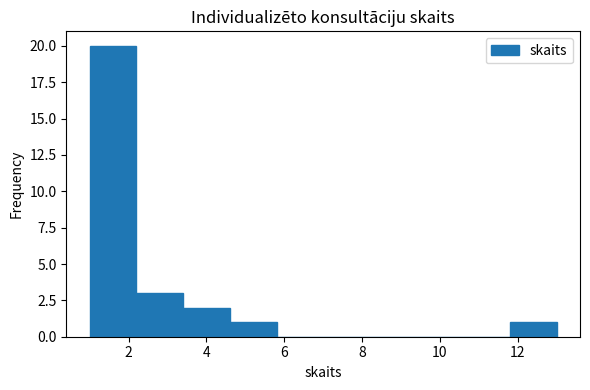

Reading left to right, list every bar in this chart as the range it spans on the x-axis followed by its height. The values are not printed on the chart, so give them approximately, as read against the axis.

1.0 to 2.2: 20
2.2 to 3.4: 3
3.4 to 4.6: 2
4.6 to 5.8: 1
5.8 to 7.0: 0
7.0 to 8.2: 0
8.2 to 9.4: 0
9.4 to 10.6: 0
10.6 to 11.8: 0
11.8 to 13.0: 1